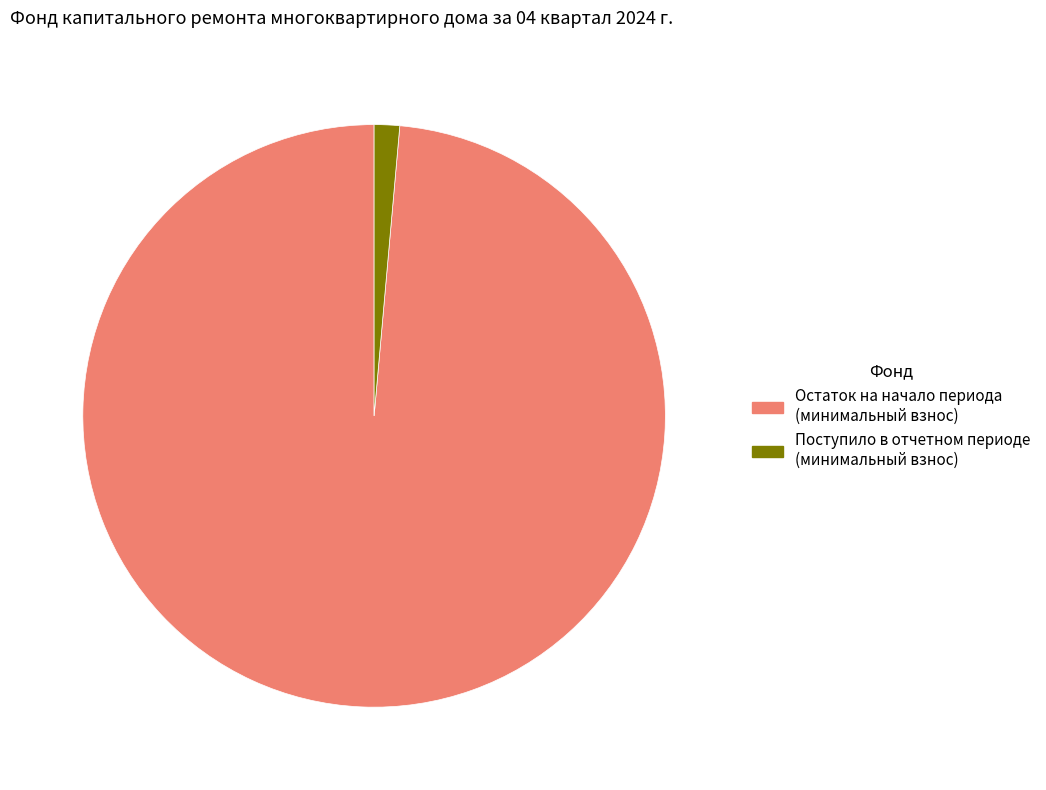

Is the sum of Остаток на начало периода (минимальный взнос) and Поступило в отчетном периоде (минимальный взнос) greater than half?

Yes